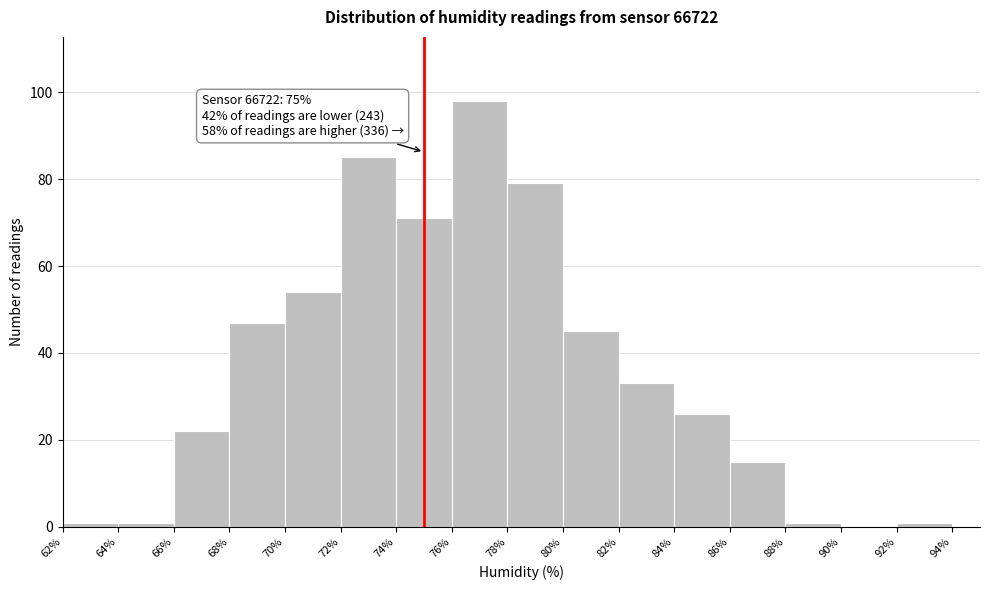

Which range on the x-axis has the tallest bar?

76% to 78%